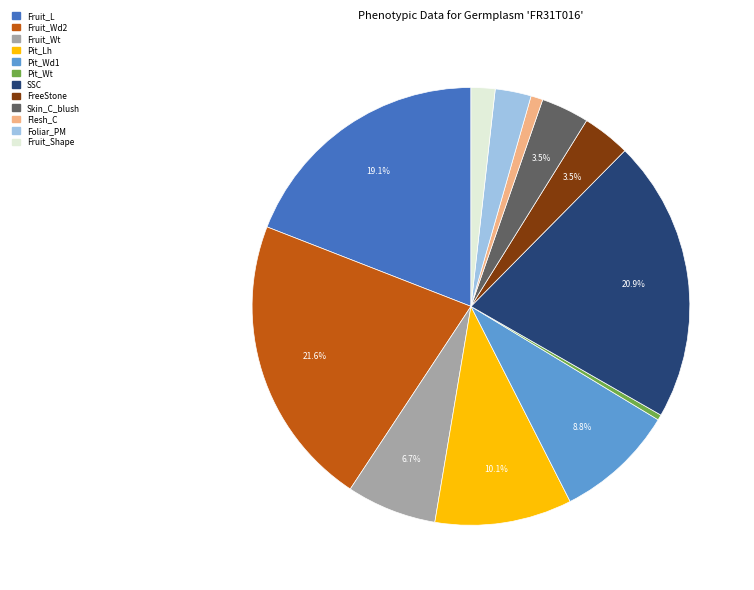

What percentage is the Pit_Wd1 slice, to the nearest percent?

9%